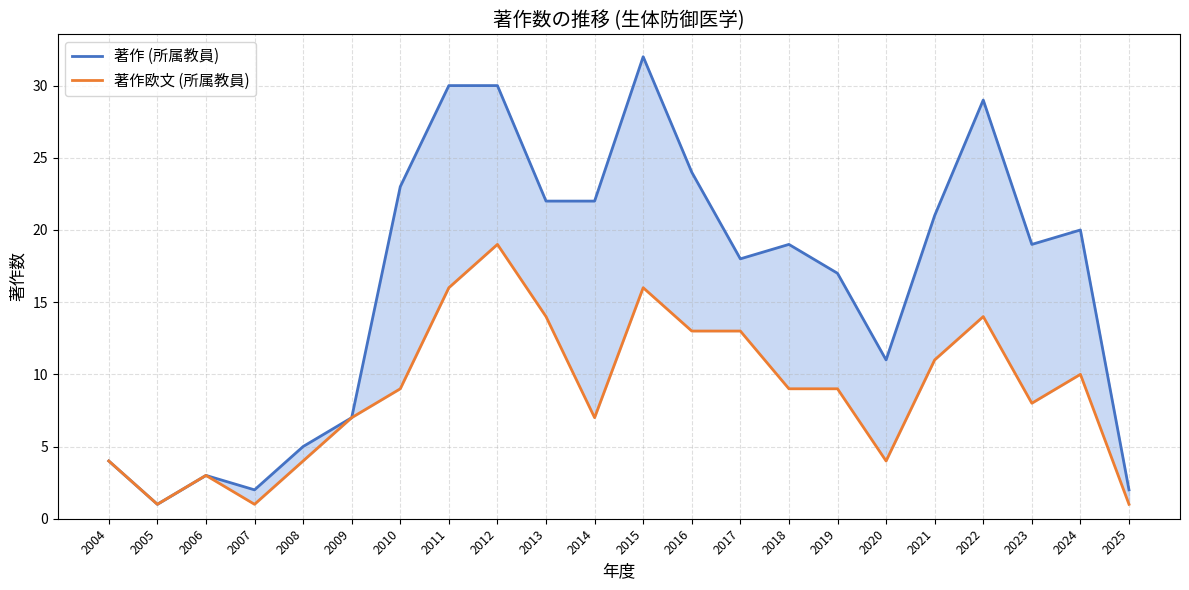

In 著作 (所属教員), how many points are higher than both neighbors (excluding endpoints)?

5